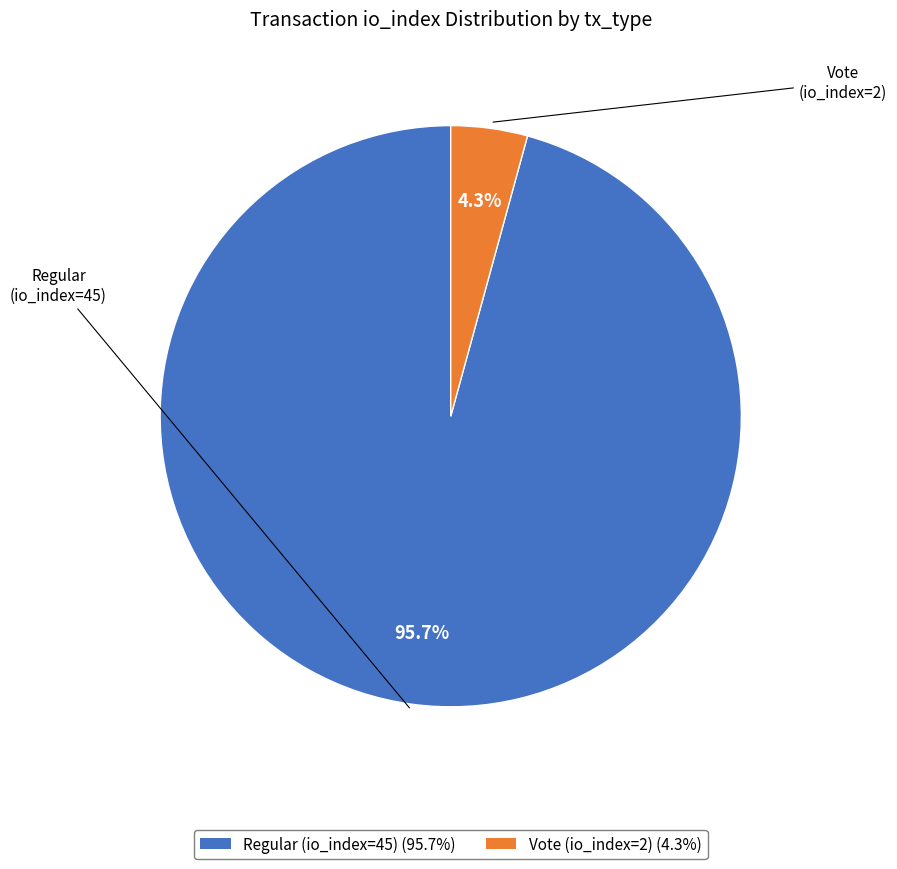

To the nearest percent, what percentage of the pie is Vote (io_index=2)?

4%